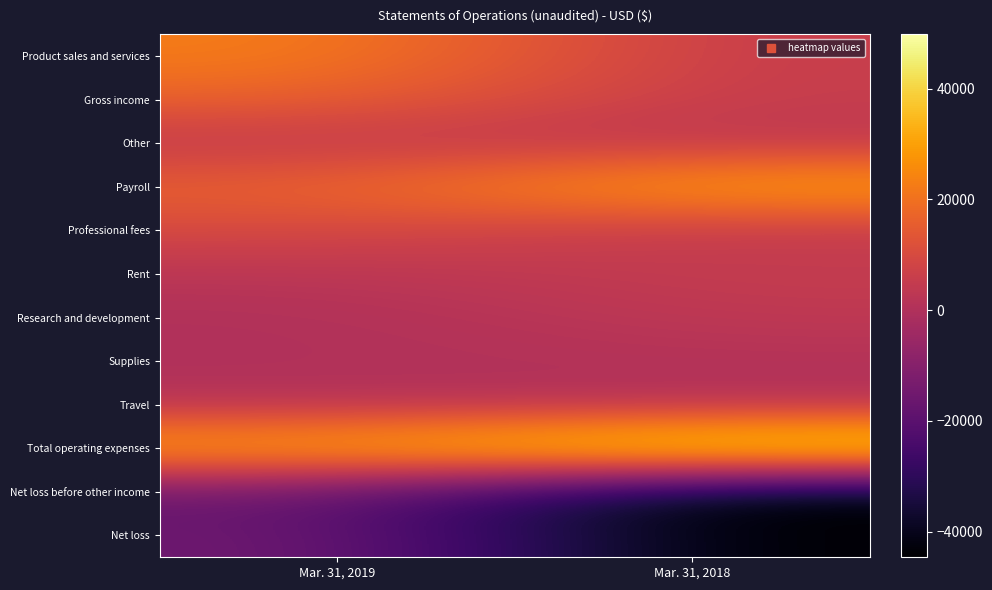

What is the minimum value shown in the chart?

-44634